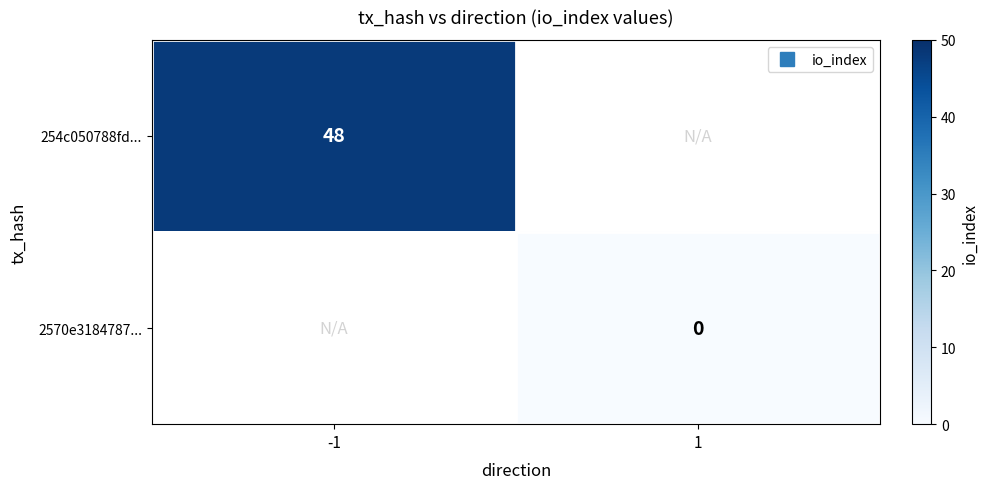

Is the value of 2570e3184787... at -1 greater than the value of 254c050788fd... at 1?

No